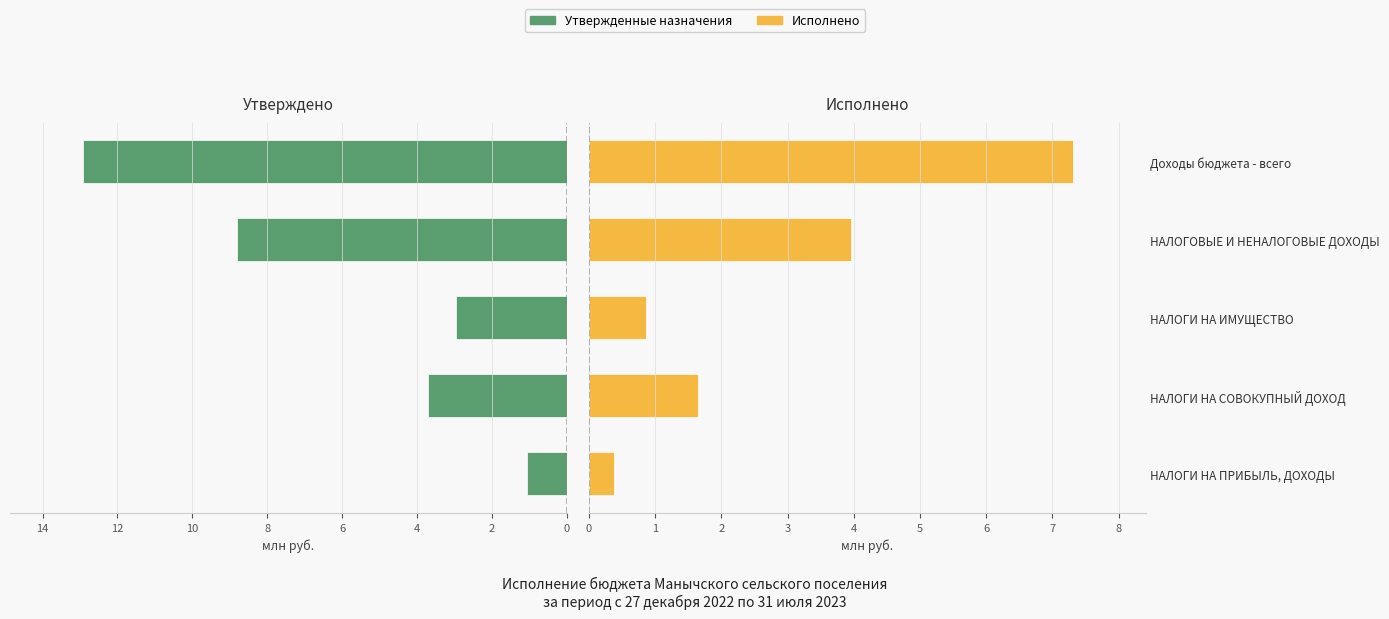

Where does the Исполнено series first go above 1?

НАЛОГИ НА СОВОКУПНЫЙ ДОХОД